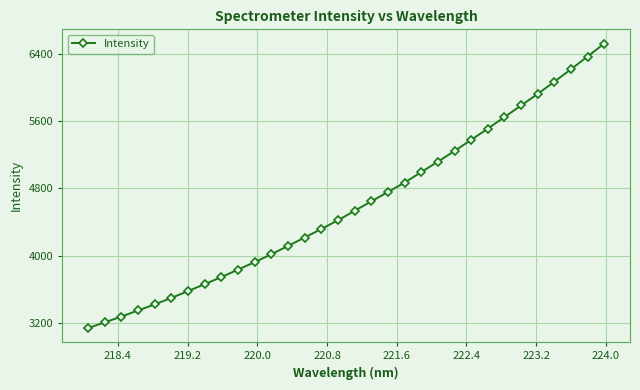

What is the difference between the maximum and minimum values?

3382.5